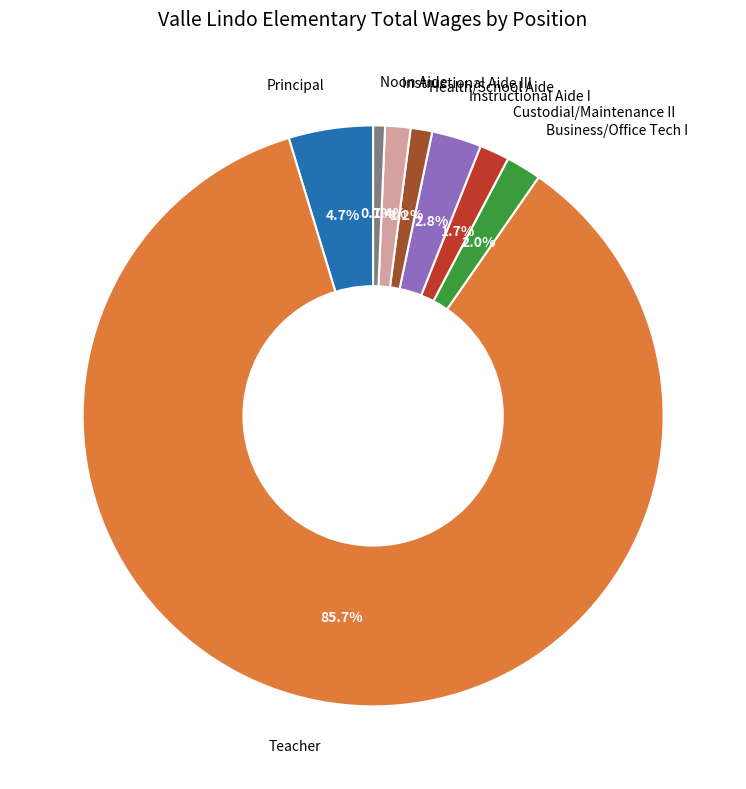

What is the majority slice?

Teacher